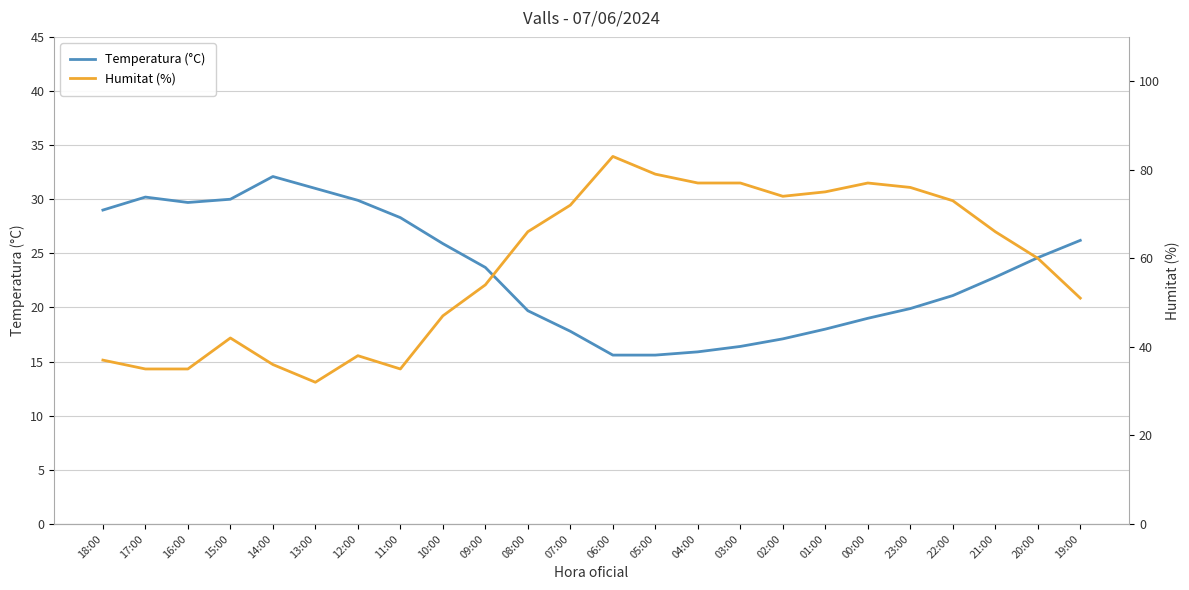

At which category is the sum across all series the highest?

06:00